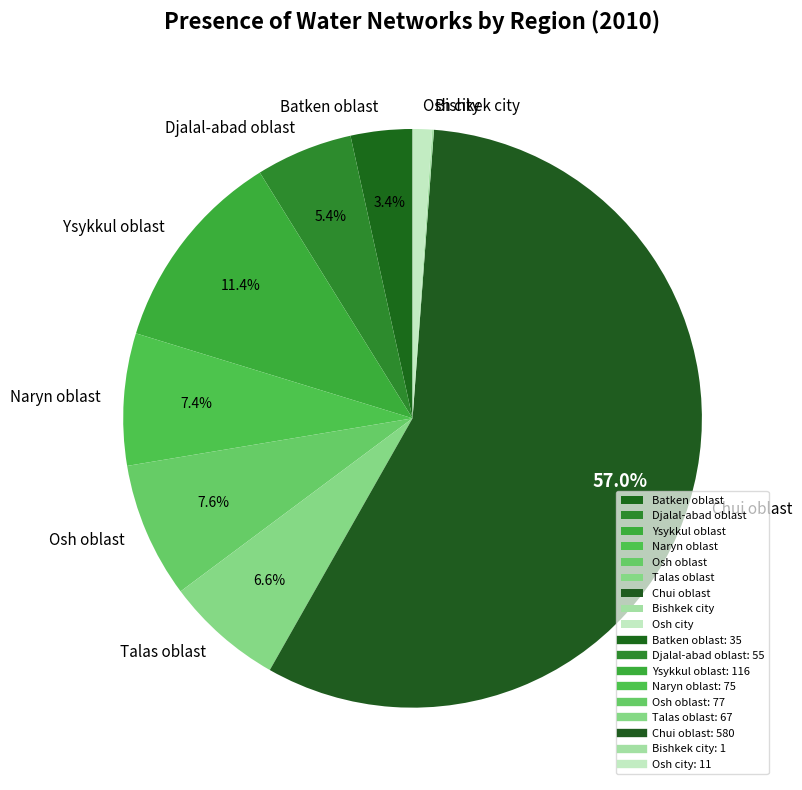

Does Ysykkul oblast represent more than half of the total?

No